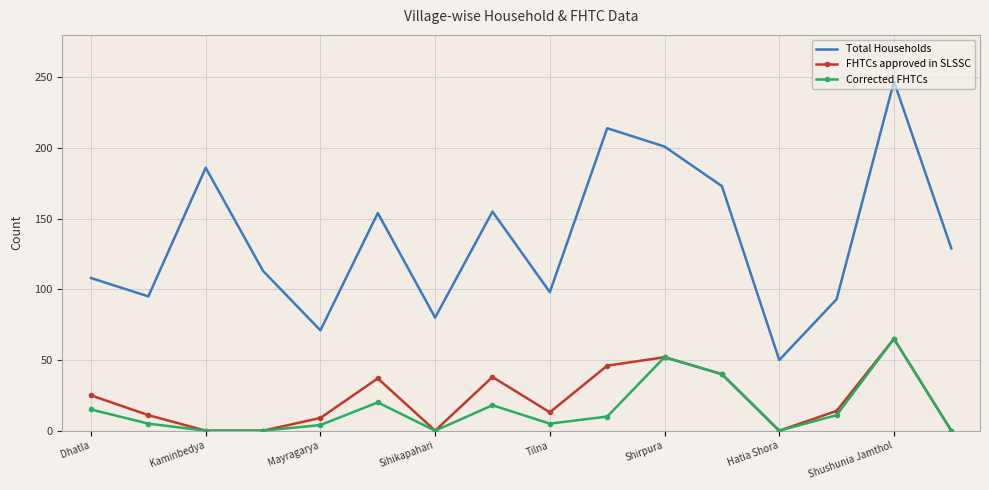

True or false: Corrected FHTCs and Total Households intersect in this chart.

False